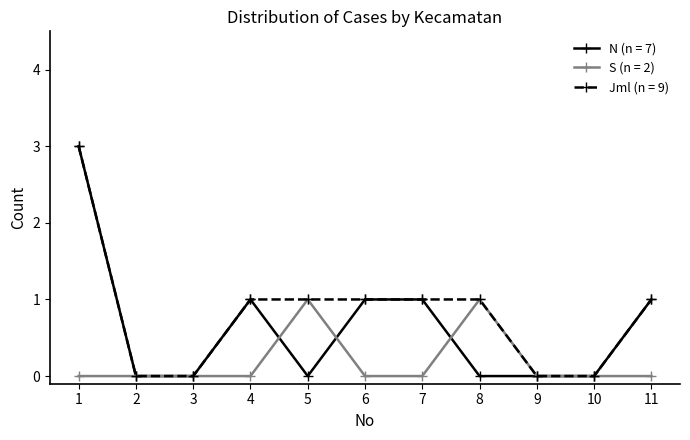

True or false: Jml (n = 9) has a value of 1 at 7.

True